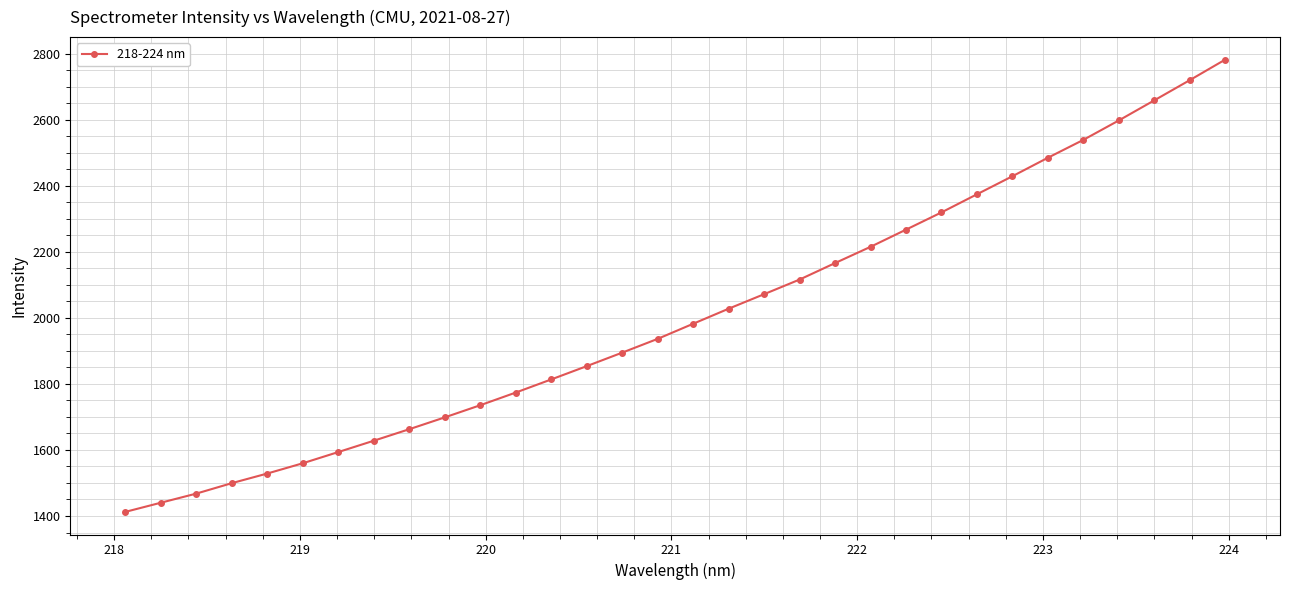

What is the greatest value displayed?

2781.4